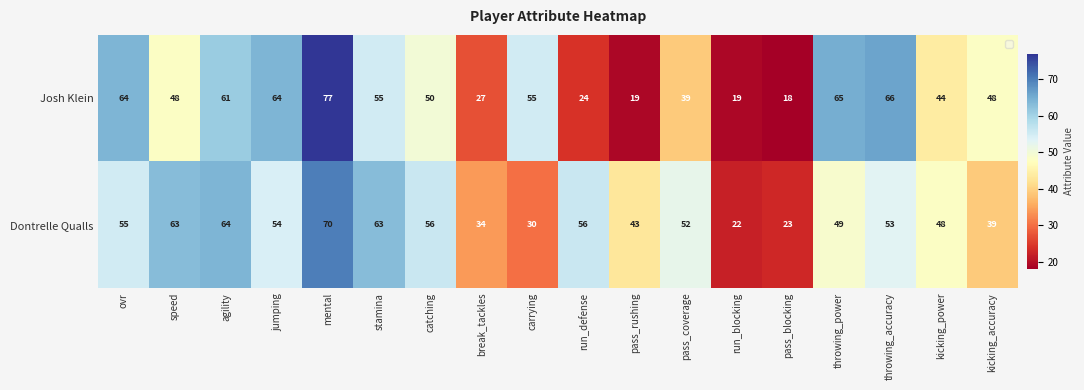

Between mental and kicking_power, which series saw the biggest shift?

Josh Klein